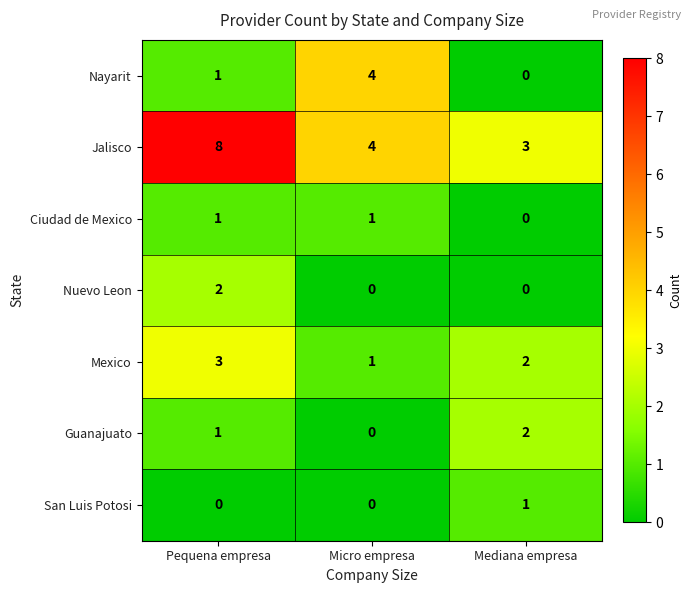

Reading right to left, list all the values displayed in this chart.

Nayarit: Mediana empresa=0	Micro empresa=4	Pequena empresa=1
Jalisco: Mediana empresa=3	Micro empresa=4	Pequena empresa=8
Ciudad de Mexico: Mediana empresa=0	Micro empresa=1	Pequena empresa=1
Nuevo Leon: Mediana empresa=0	Micro empresa=0	Pequena empresa=2
Mexico: Mediana empresa=2	Micro empresa=1	Pequena empresa=3
Guanajuato: Mediana empresa=2	Micro empresa=0	Pequena empresa=1
San Luis Potosi: Mediana empresa=1	Micro empresa=0	Pequena empresa=0